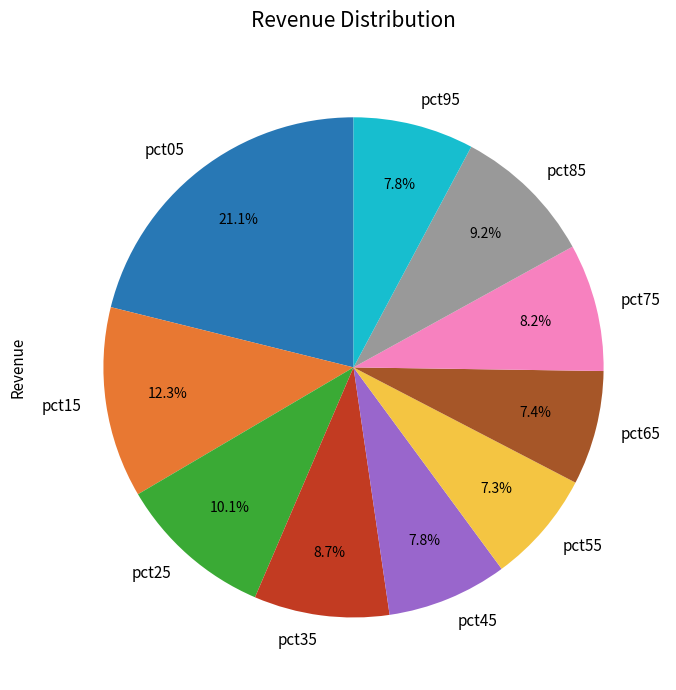

Is pct15 the majority of the pie?

No